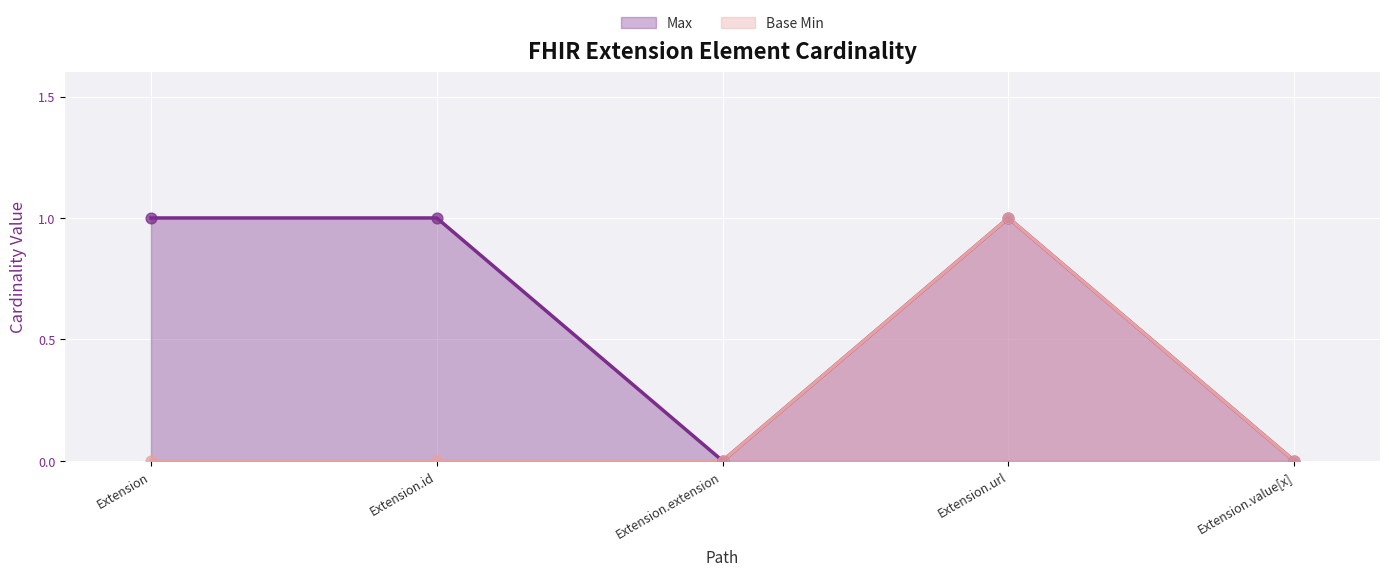

At which category is the sum across all series the highest?

Extension.url